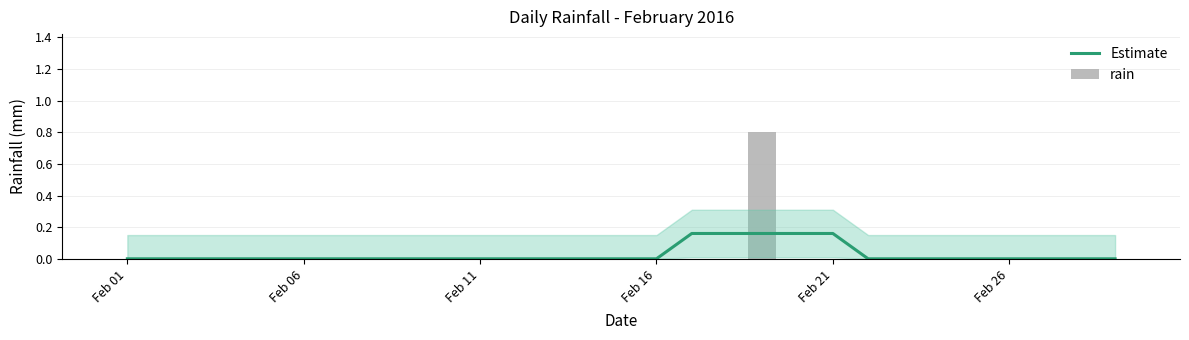

Which series has the widest spread of values?

rain